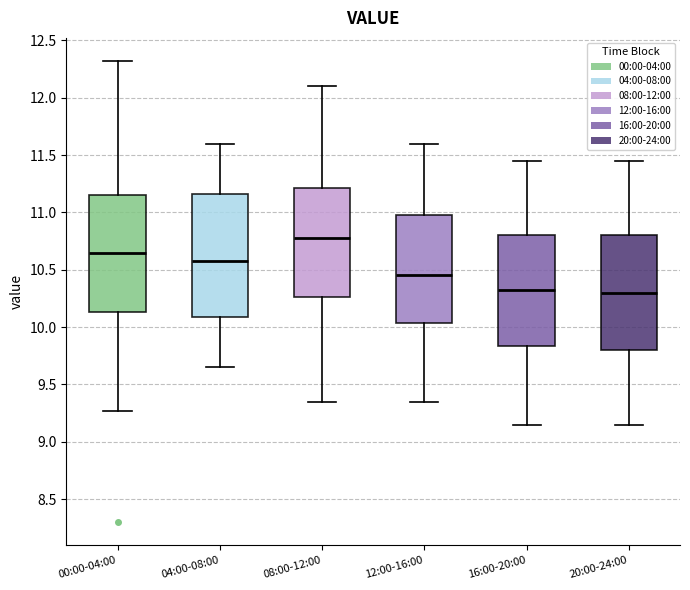

Reading left to right, transcribe this box plot: for each box, give where its median line is, the range the box spans, and where its two whiskers end, as read against the y-axis. The values are not printed on the chart, so give them approximately, as read against the axis.

00:00-04:00: median 10.65, box 10.15 to 11.15, whiskers 9.25 to 12.30
04:00-08:00: median 10.60, box 10.10 to 11.15, whiskers 9.65 to 11.60
08:00-12:00: median 10.80, box 10.25 to 11.20, whiskers 9.35 to 12.10
12:00-16:00: median 10.45, box 10.05 to 11.00, whiskers 9.35 to 11.60
16:00-20:00: median 10.35, box 9.85 to 10.80, whiskers 9.15 to 11.45
20:00-24:00: median 10.30, box 9.80 to 10.80, whiskers 9.15 to 11.45